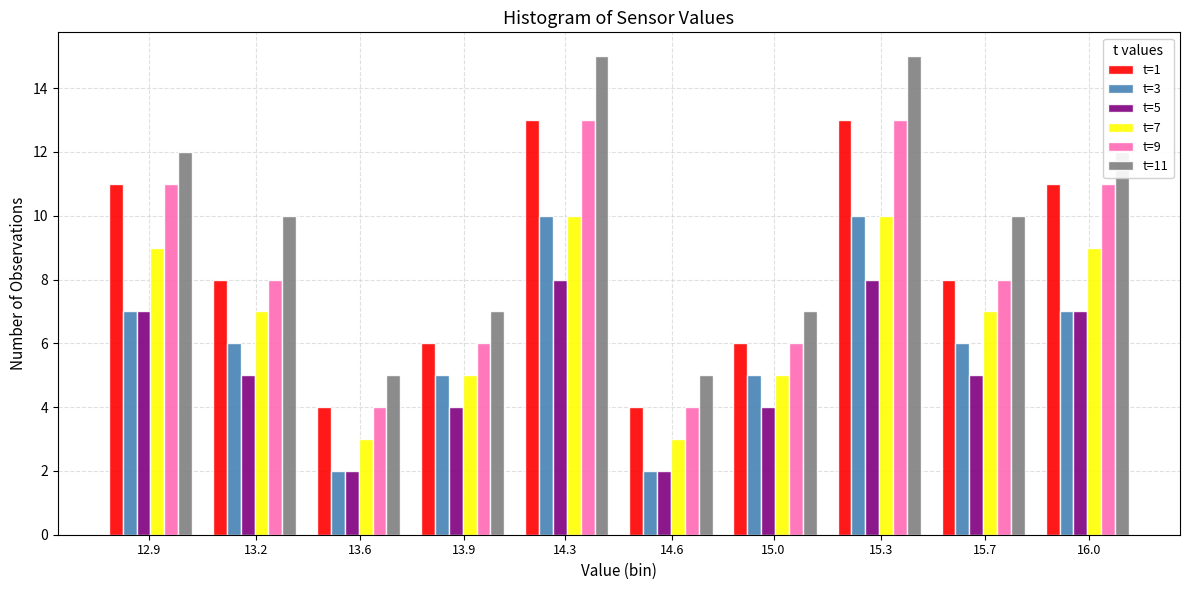

What is the average value of the t=1 series?

8